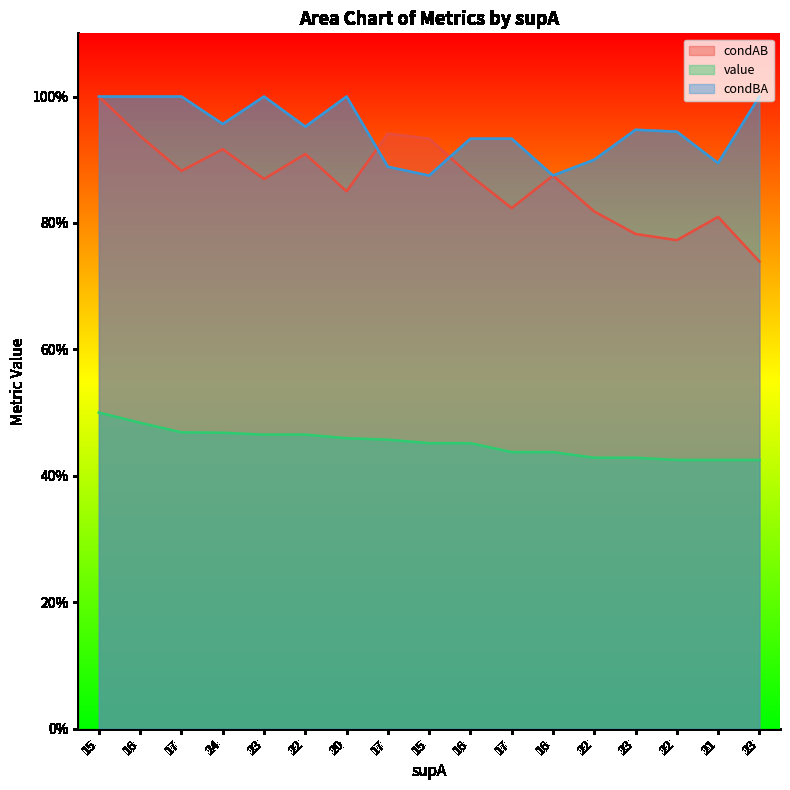

Which series has the largest range (max minus min)?

condAB